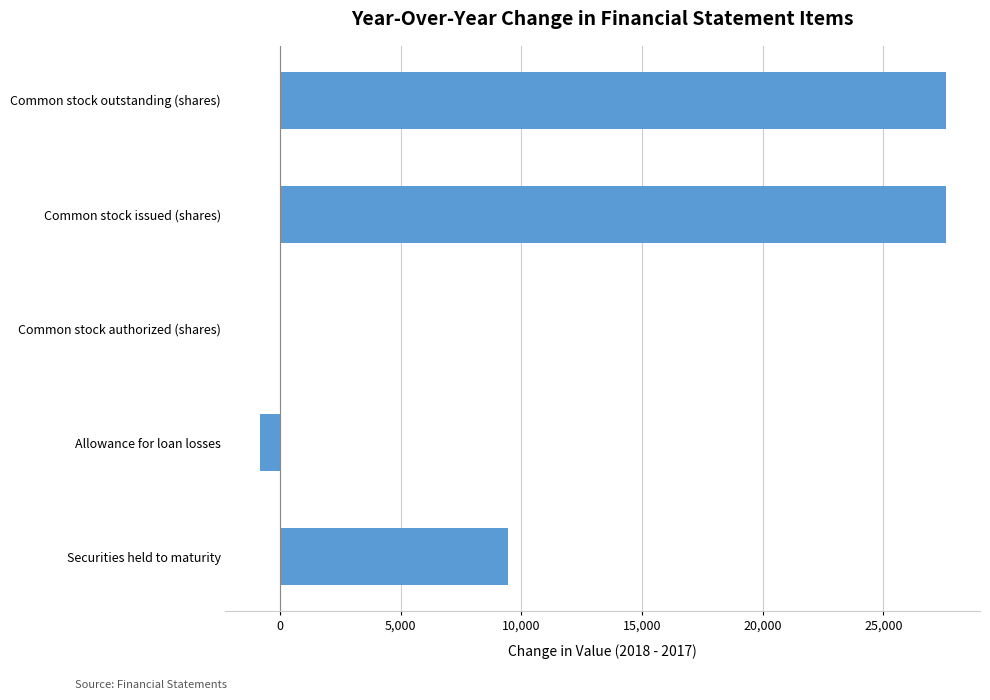

How many distinct data groups are displayed?

1